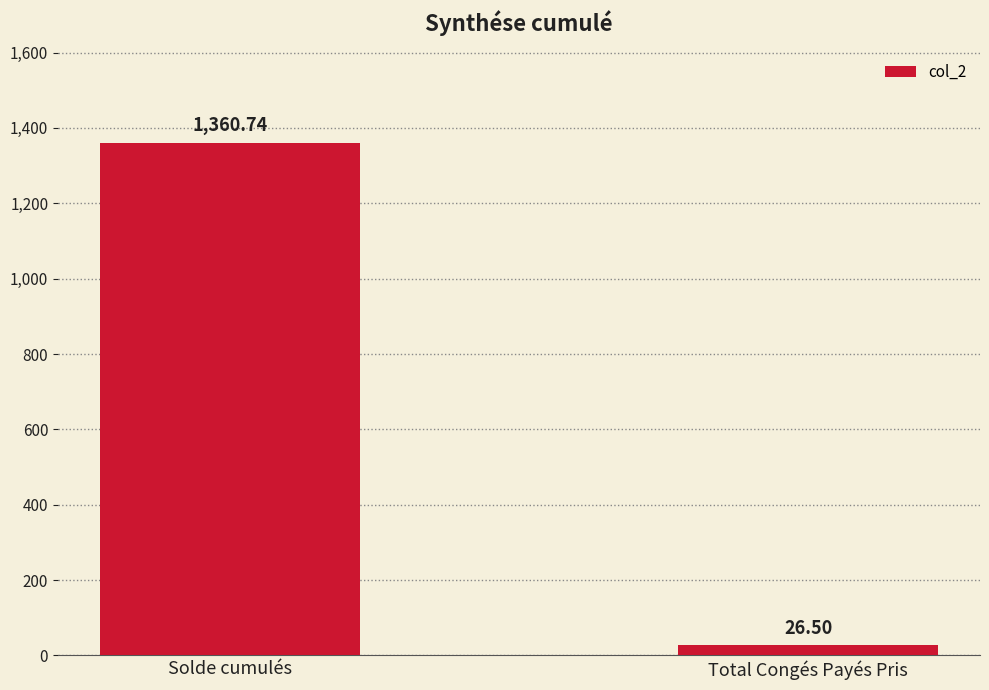

What is the label of the 1st bar from the left?

Solde cumulés